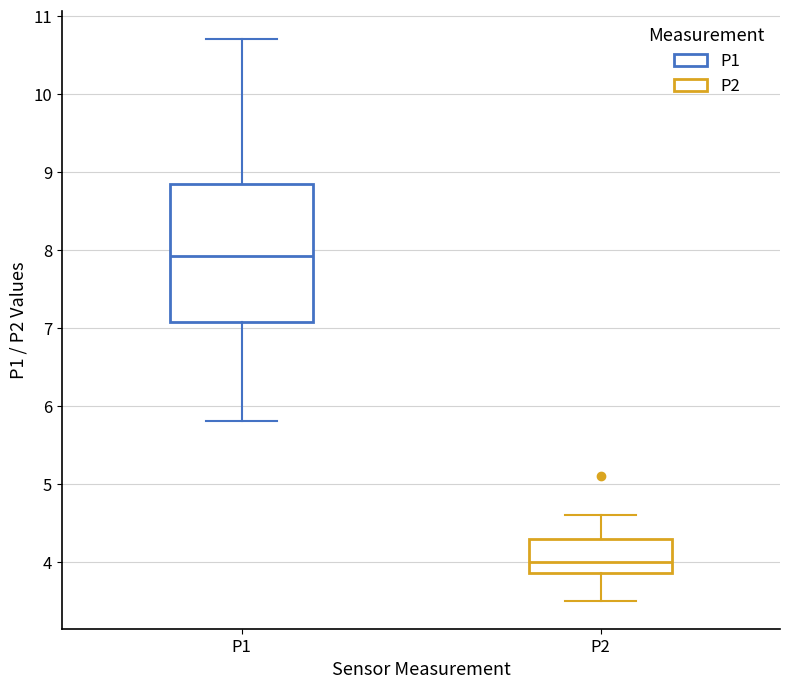

Reading left to right, read every box against the y-axis: the position of its median line, the range the box covers, and the ends of its whiskers. The values are not printed on the chart, so give them approximately, as read against the axis.

P1: median 7.9, box 7.1 to 8.8, whiskers 5.8 to 10.7
P2: median 4.0, box 3.9 to 4.3, whiskers 3.5 to 4.6